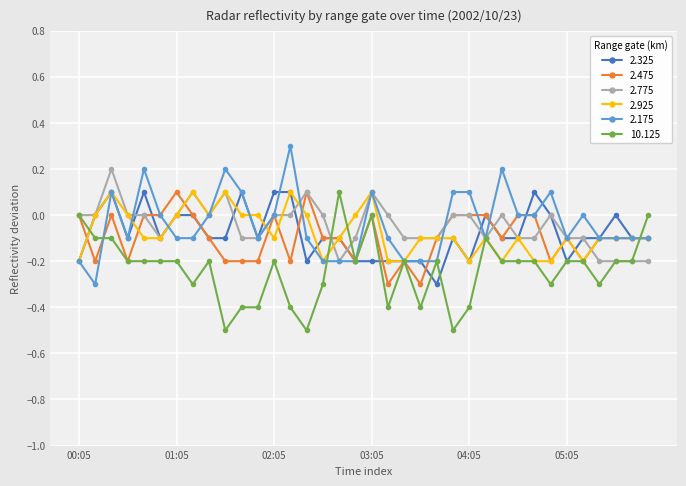

True or false: 2.775 and 2.925 cross at least once.

True